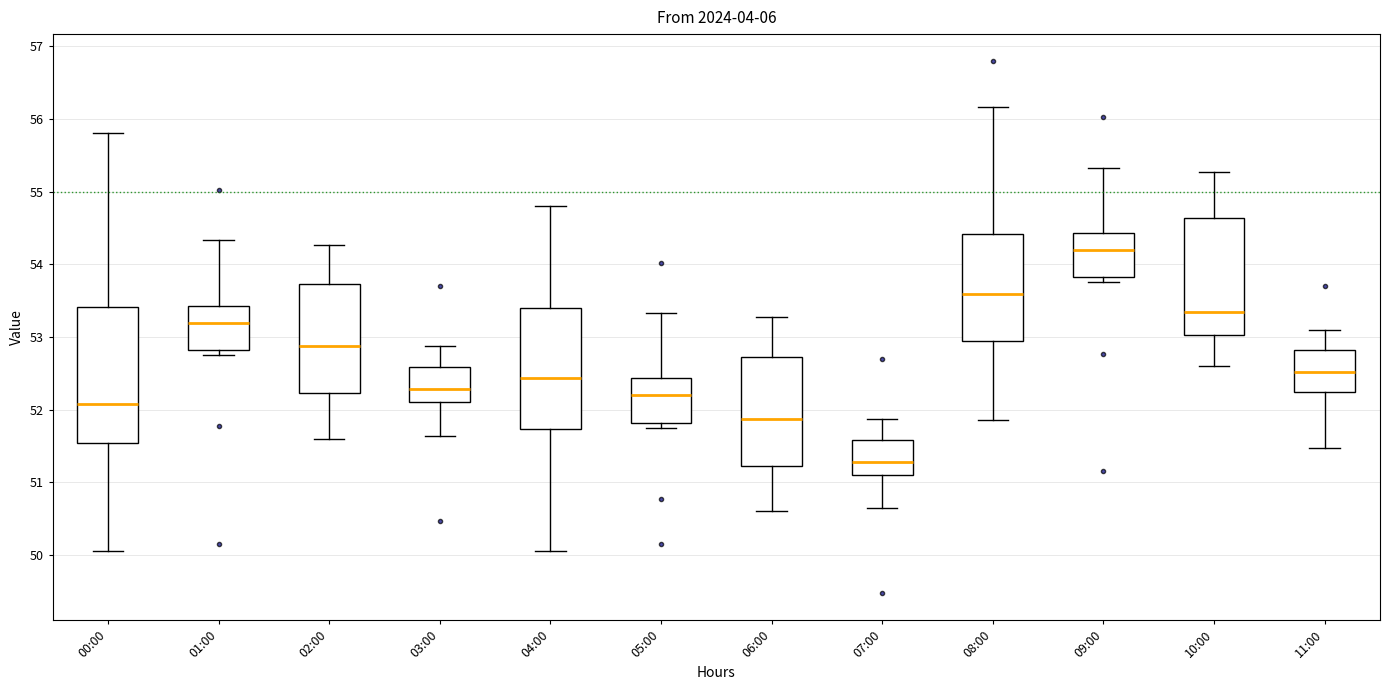

Which box is the tallest, from its lower edge to its upper edge?

00:00